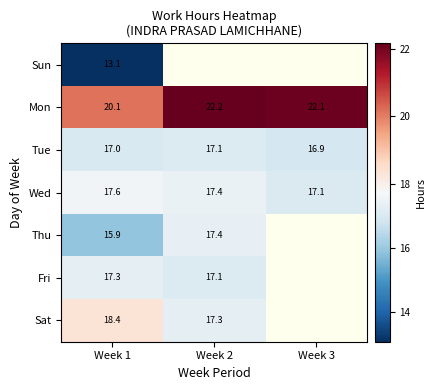

At which category does the chart reach its minimum across all series?

Week 1